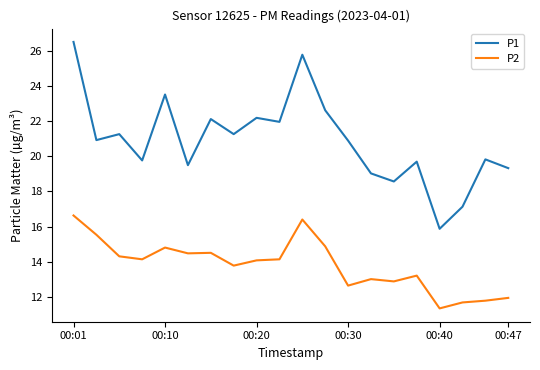

True or false: P2 and P1 intersect in this chart.

False